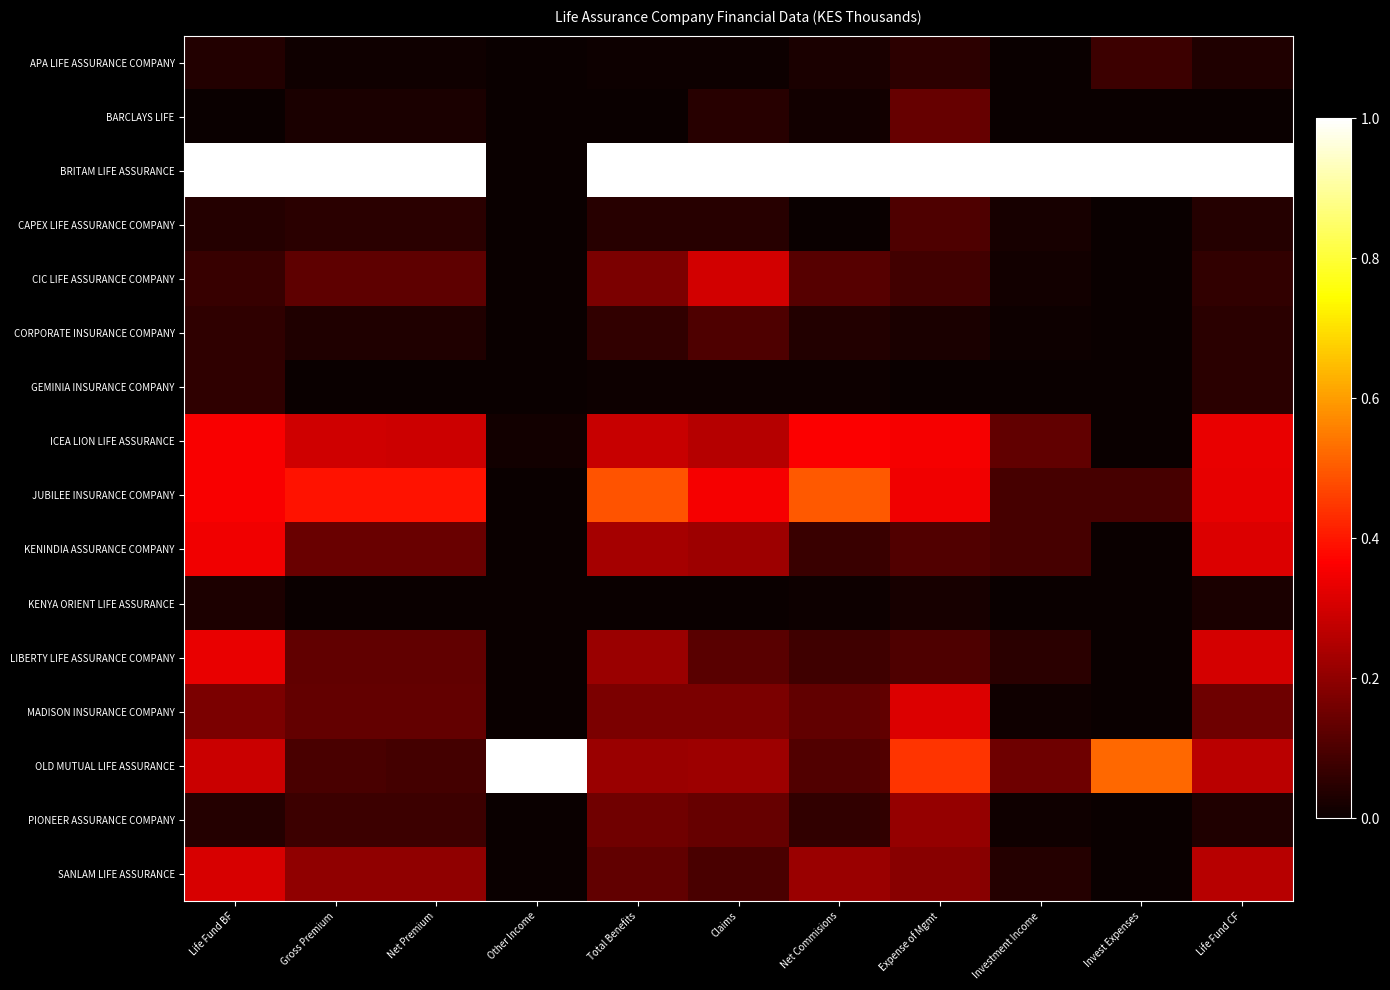

What is the difference between the highest and lowest values at Expense of Mgmt?

1.0